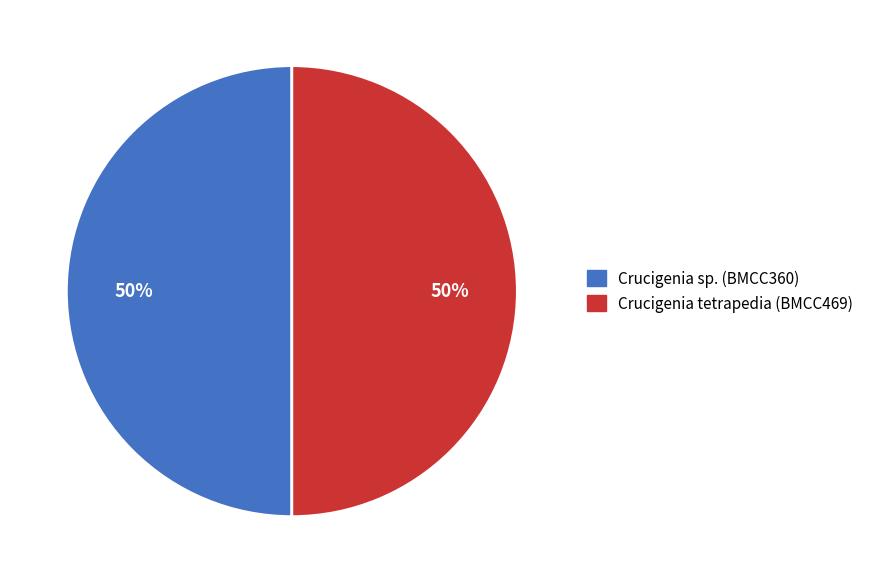

Combined, do Crucigenia tetrapedia (BMCC469) and Crucigenia sp. (BMCC360) account for over 50%?

Yes